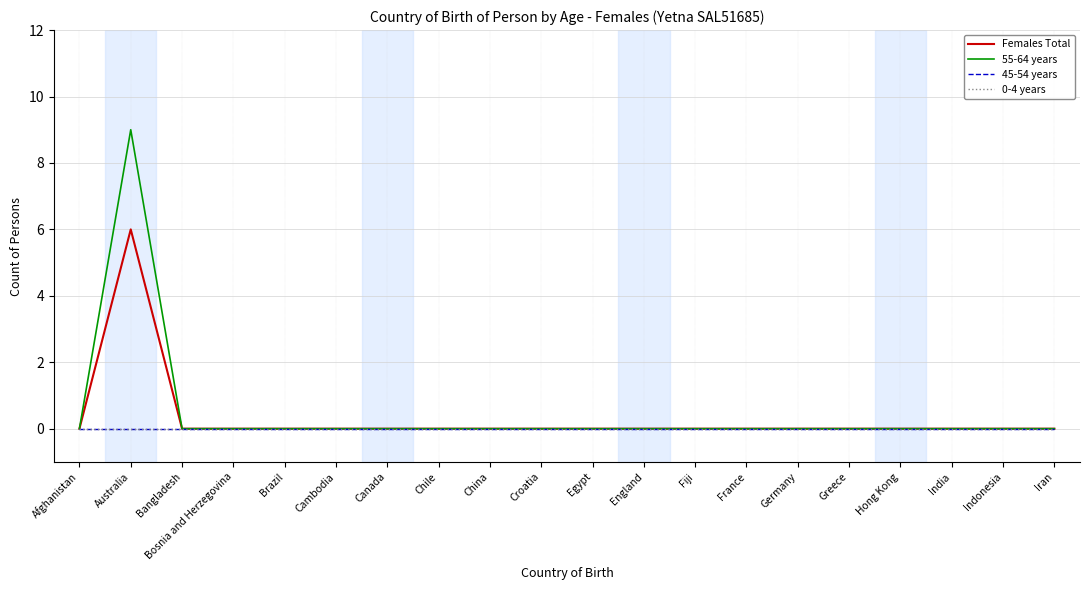

Does the chart have visible grid lines?

Yes